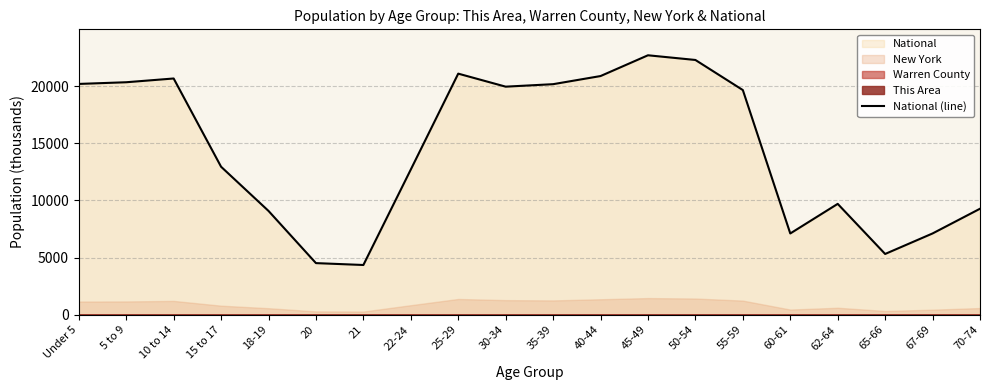

True or false: the data shows 9278.2 at 70-74.

True